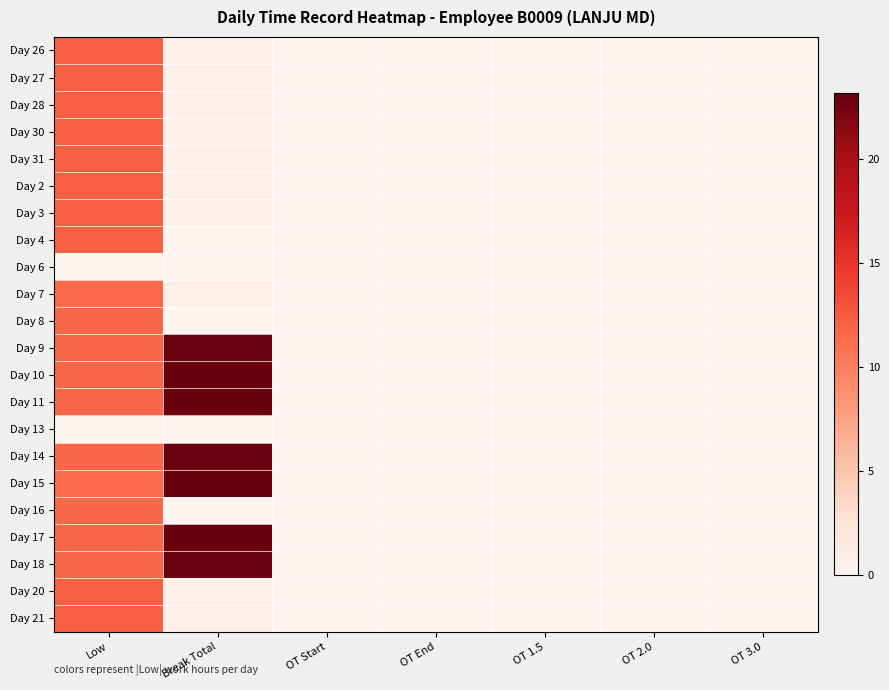

Is it true that Day 7 equals 0.0 at OT 3.0?

True